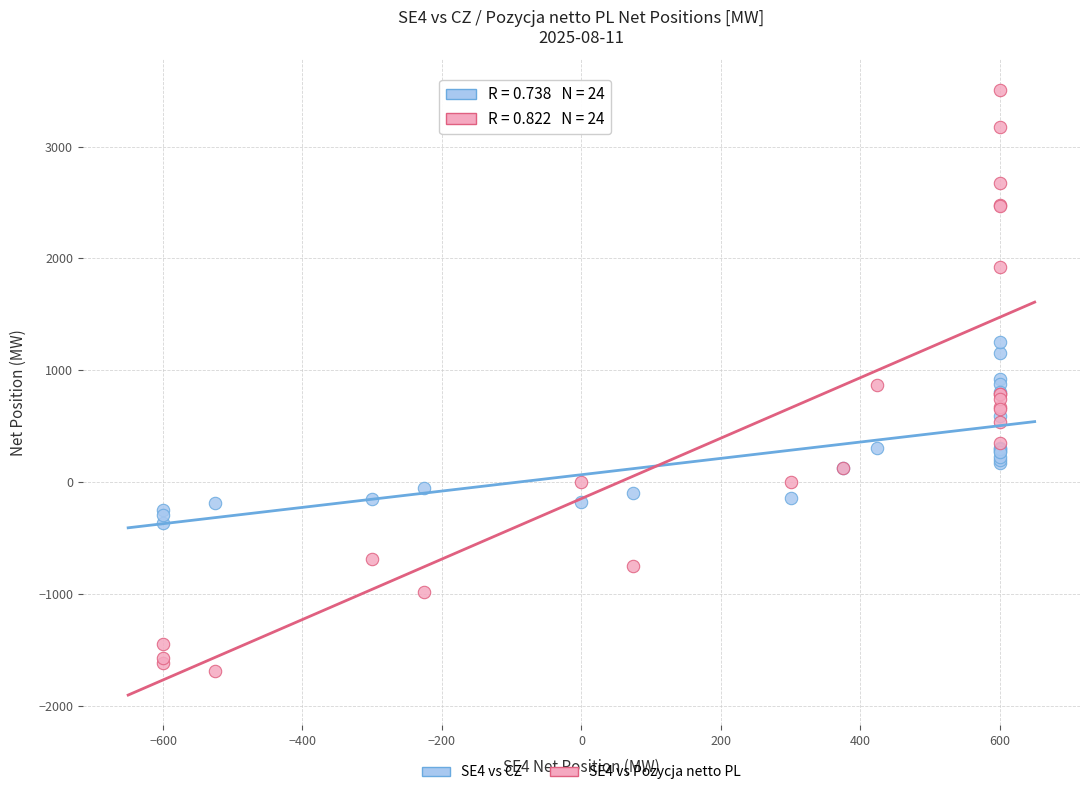

Which series contains the lowest Y value?

SE4 vs Pozycja netto PL